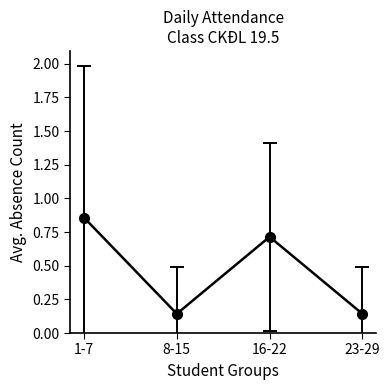

What is the change in value from 1-7 to 23-29?

-0.7